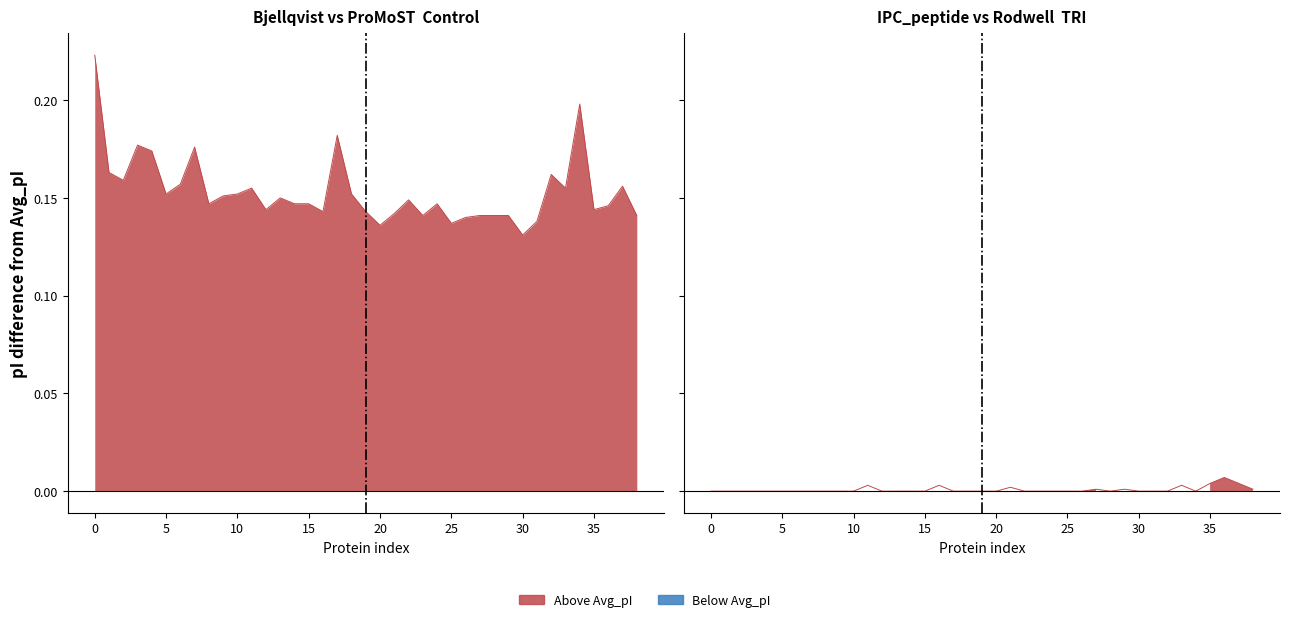

Between 13 and 18, which series saw the biggest shift?

Bjellqvist